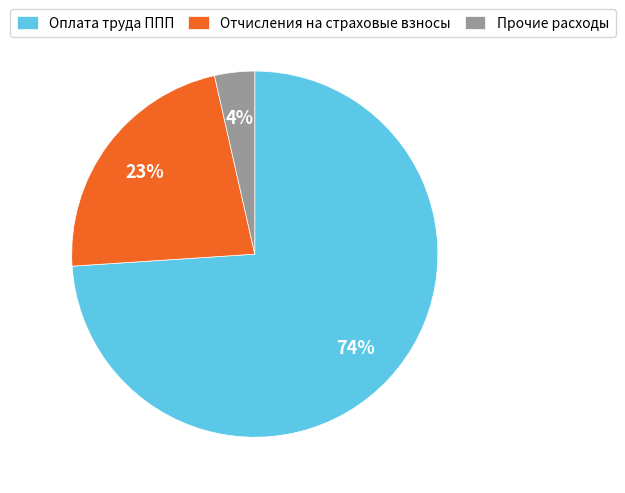

Which category accounts for the majority?

Оплата труда ППП